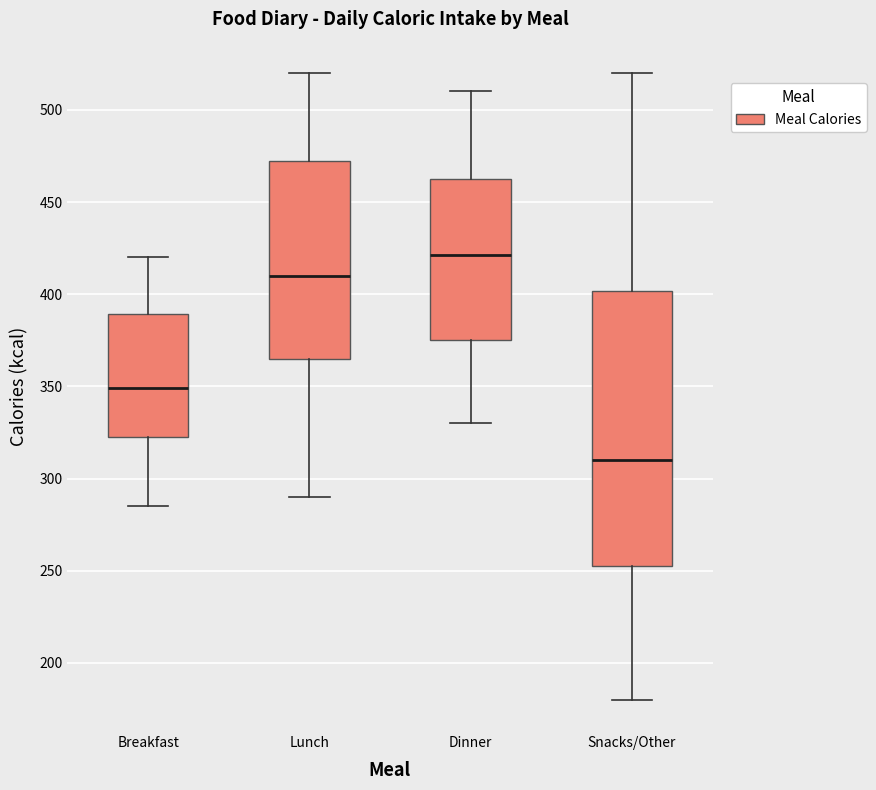

Where does the median line of the box for Snacks/Other sit on the y-axis? The values are not printed on the chart, so give them approximately, as read against the axis.

310